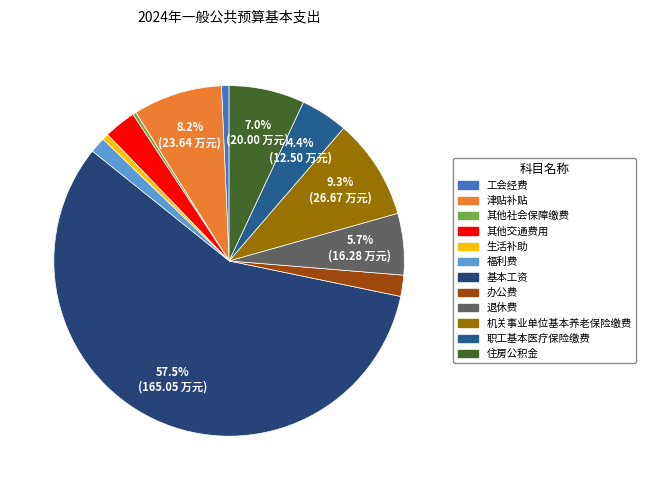

What is the largest slice in the pie chart?

基本工资